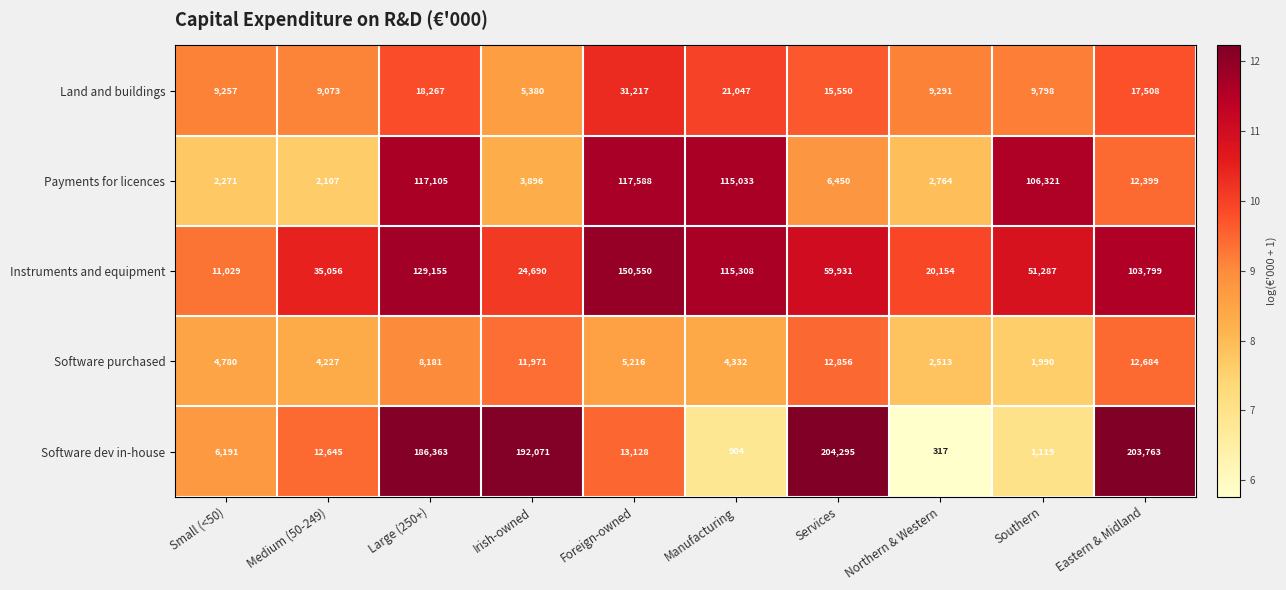

What is the difference between the maximum and minimum values in the Payments for licences series?

115481